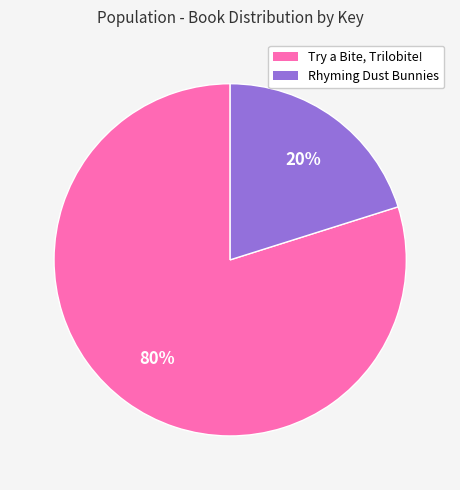

To the nearest percent, what is the difference between the largest and smallest slice percentages?

60%